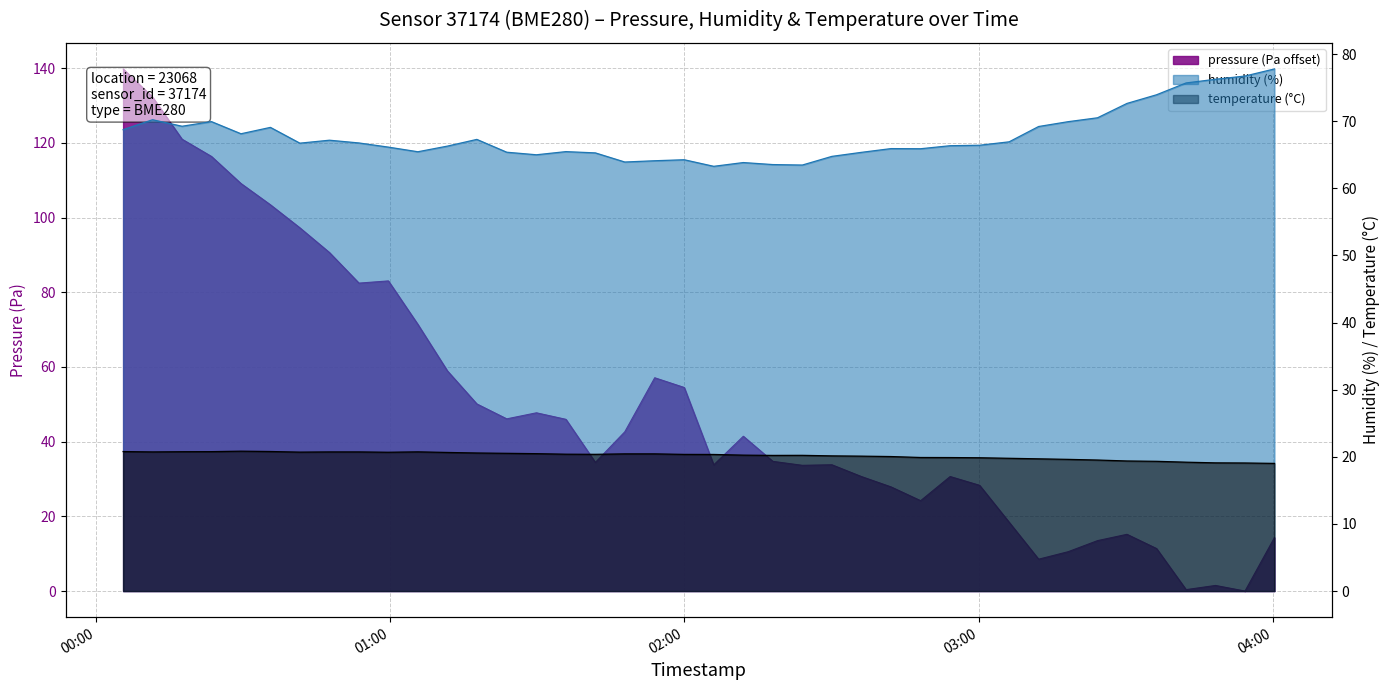

What are all the series names shown in the legend?

pressure, humidity, temperature